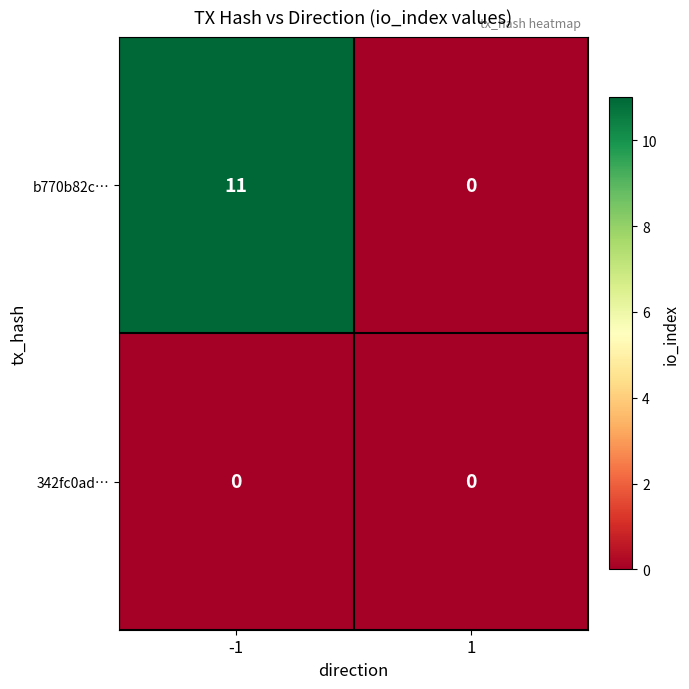

What is the total value across all series at -1?

11